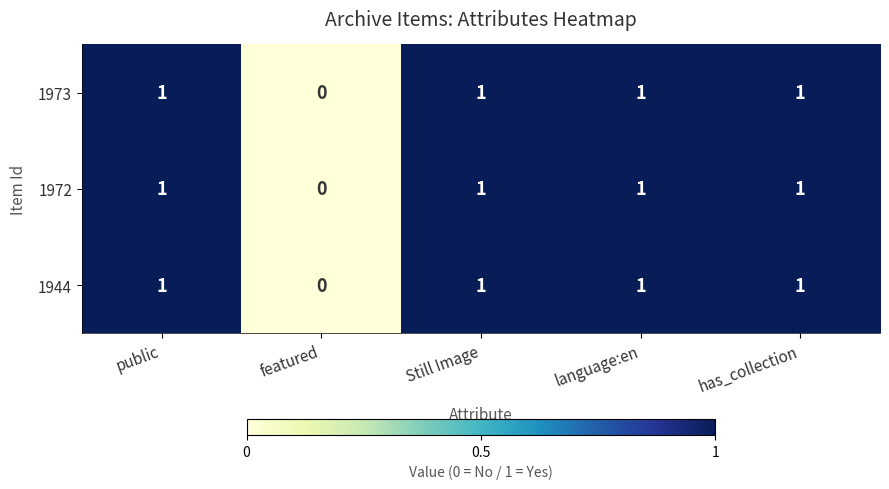

Reading left to right, transcribe all the data shown in this chart.

1973: 1	0	1	1	1
1972: 1	0	1	1	1
1944: 1	0	1	1	1